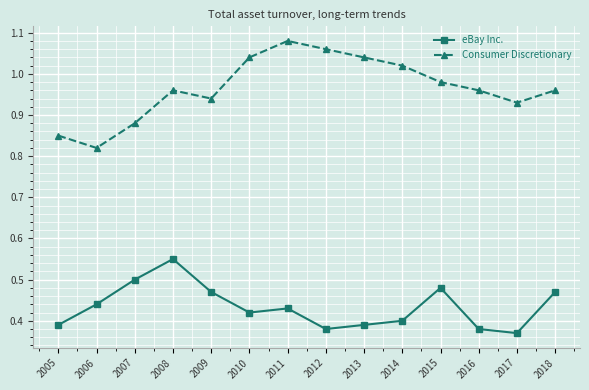

What is the sum of all Consumer Discretionary values?

13.5